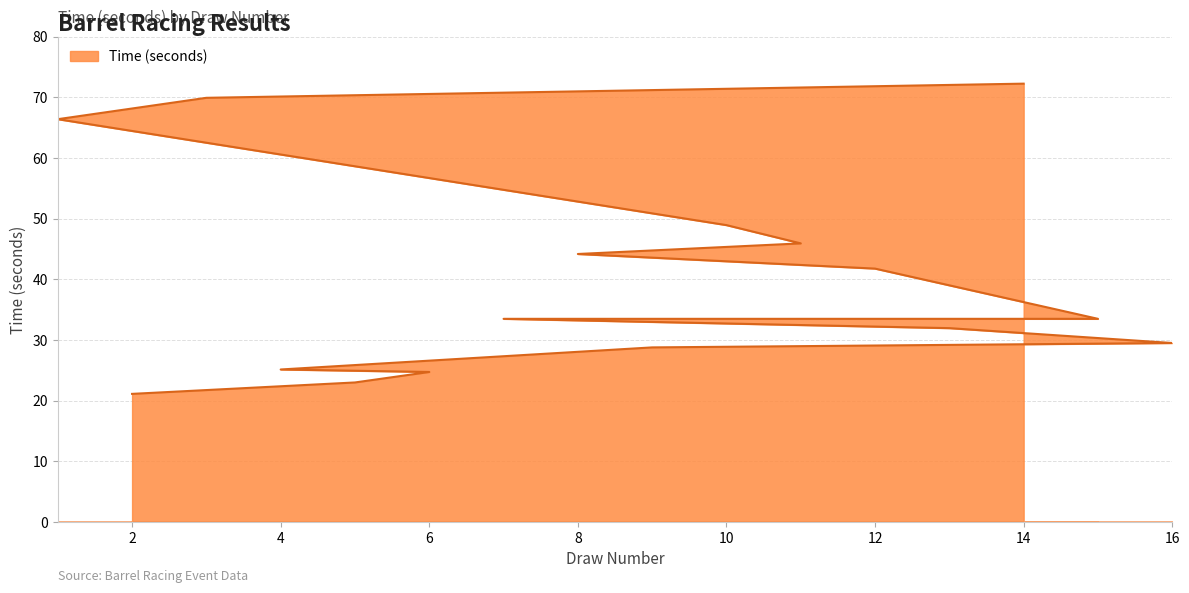

Rank the categories by value from highest to lowest.

14, 3, 1, 10, 11, 8, 12, 15, 7, 13, 16, 9, 4, 6, 5, 2